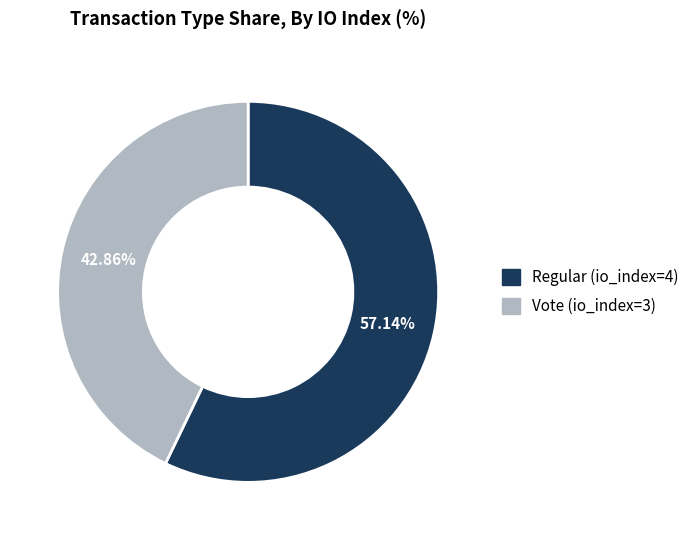

Is there a majority slice in this chart?

Yes